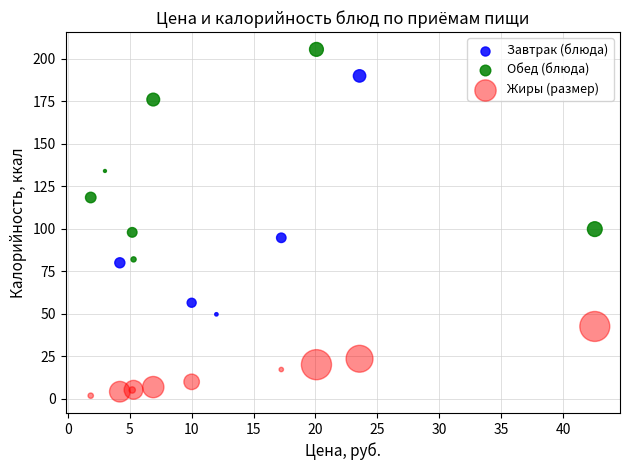

Which series has the largest Y range (max minus min)?

Завтрак (блюда)